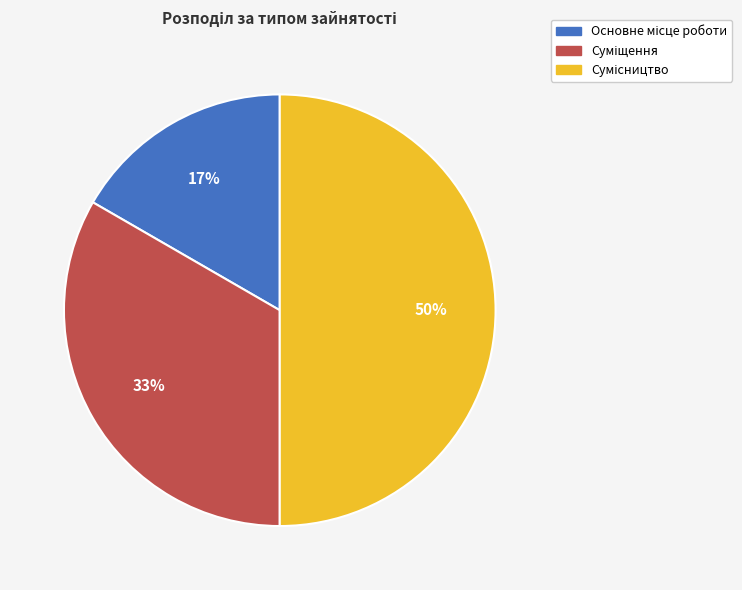

To the nearest percent, what is the difference between the largest and smallest slice percentages?

33%